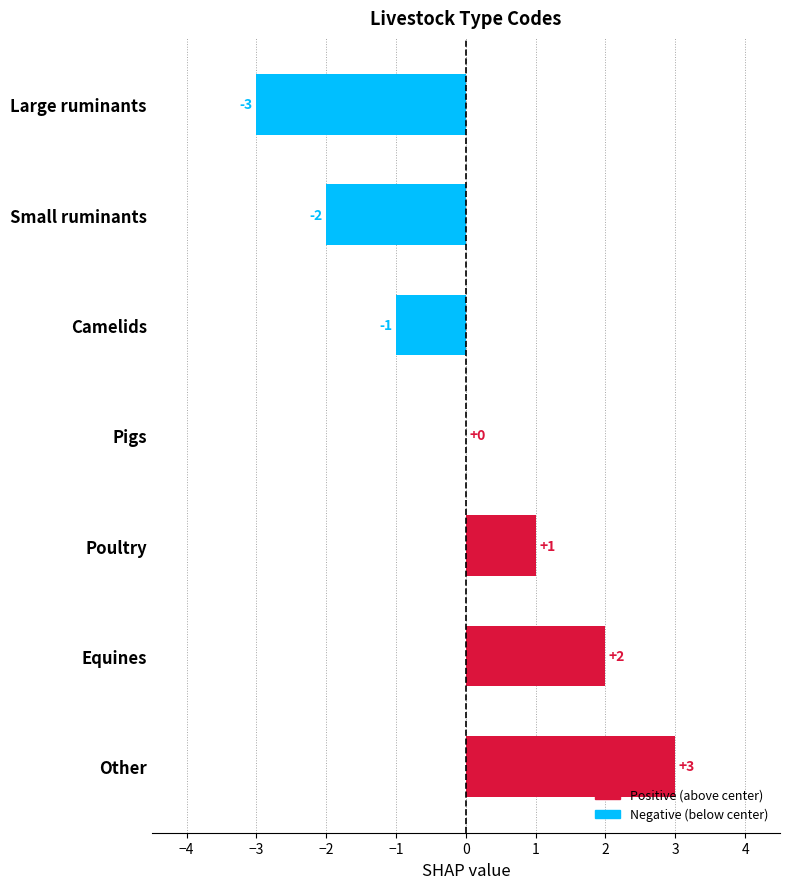

Reading top to bottom, extract all data points from this chart.

Large ruminants=-3	Small ruminants=-2	Camelids=-1	Pigs=0	Poultry=1	Equines=2	Other=3